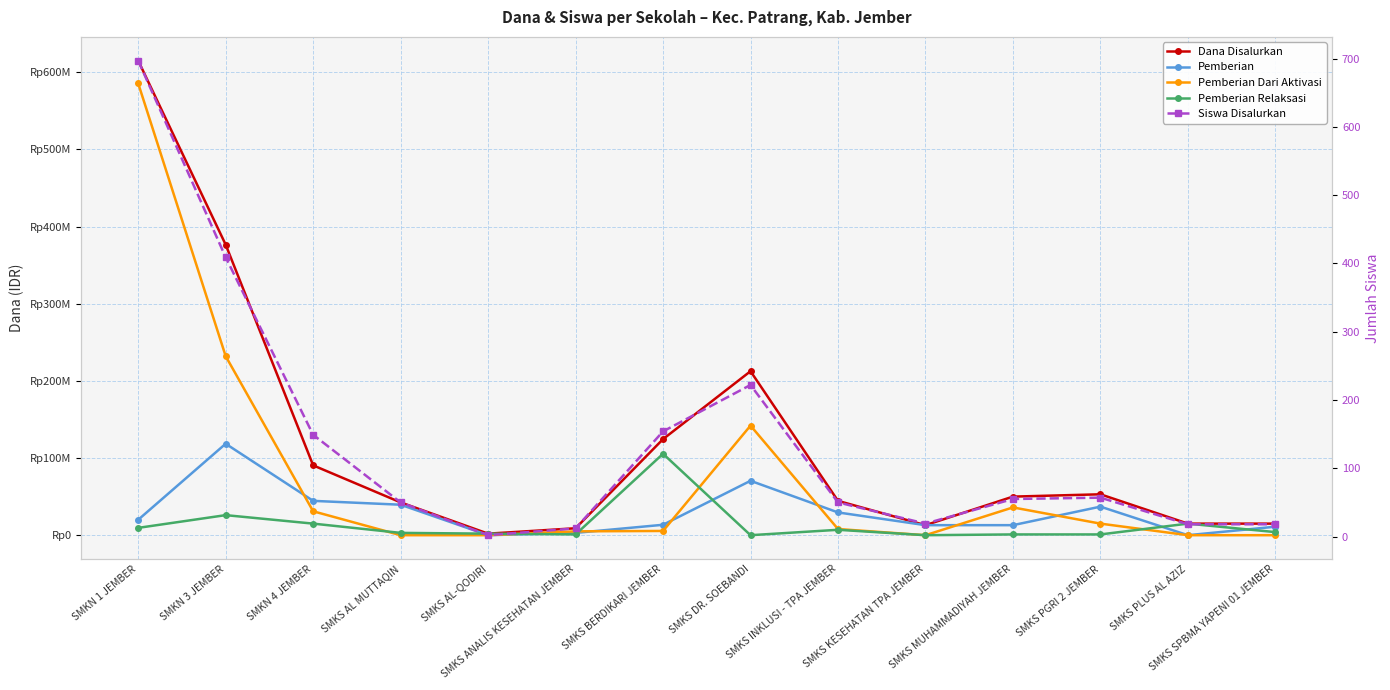

What is the difference between the highest and lowest values at SMKS DR. SOEBANDI?

212500000